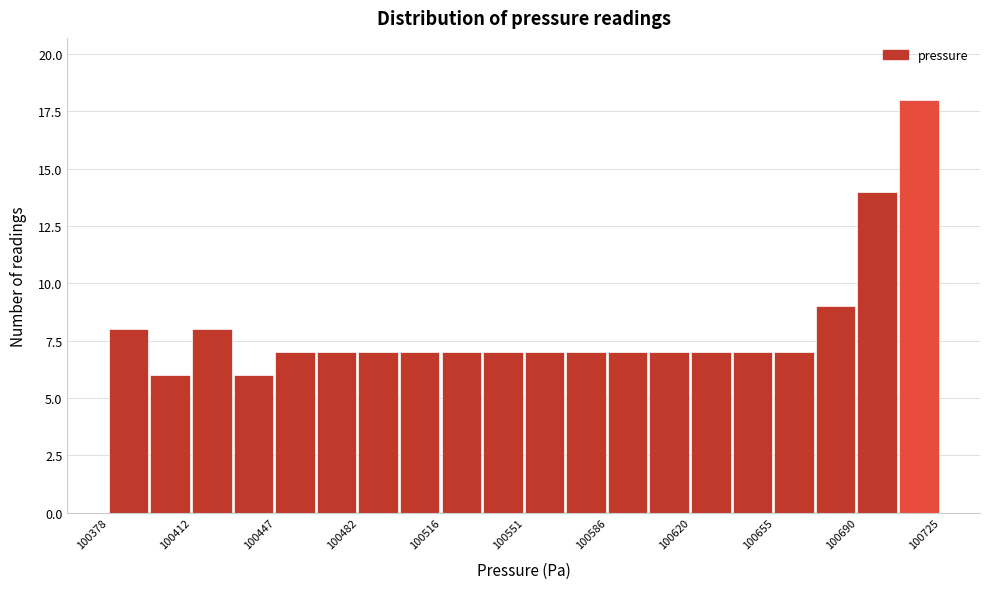

Around what value on the x-axis is the tallest bar? Give the approximate position of its centre, as read against the axis.

100715